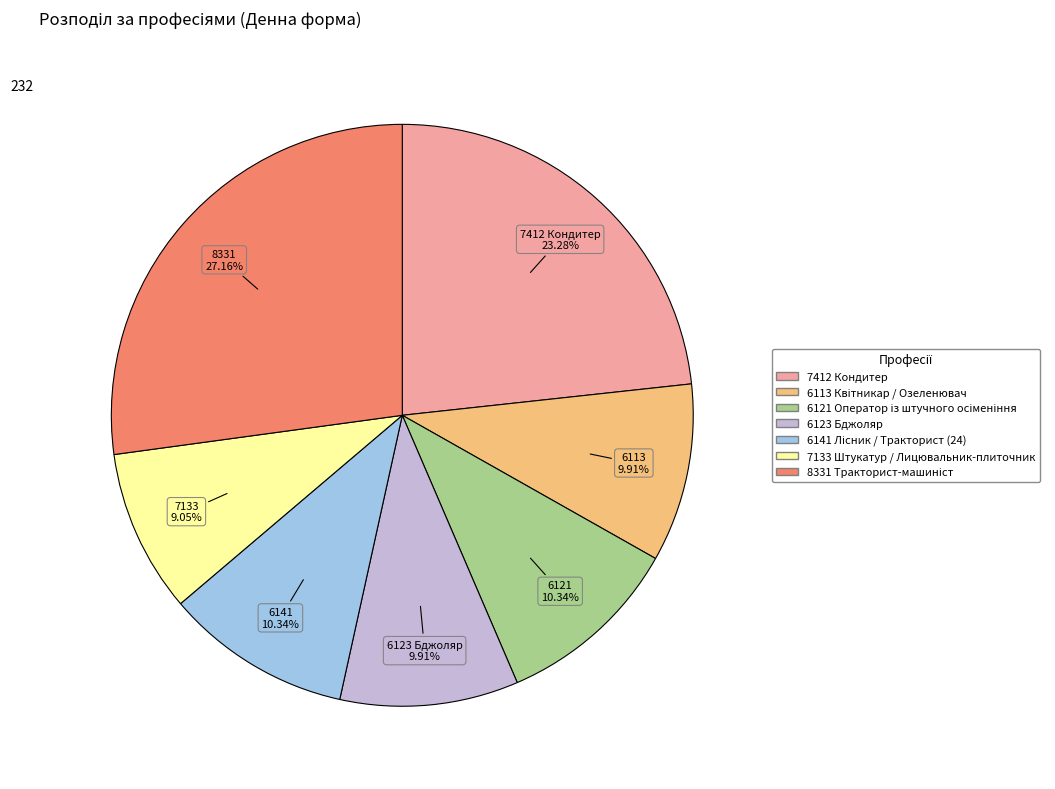

What percentage is the 7133 Штукатур / Лицювальник-плиточник slice, to the nearest percent?

9%